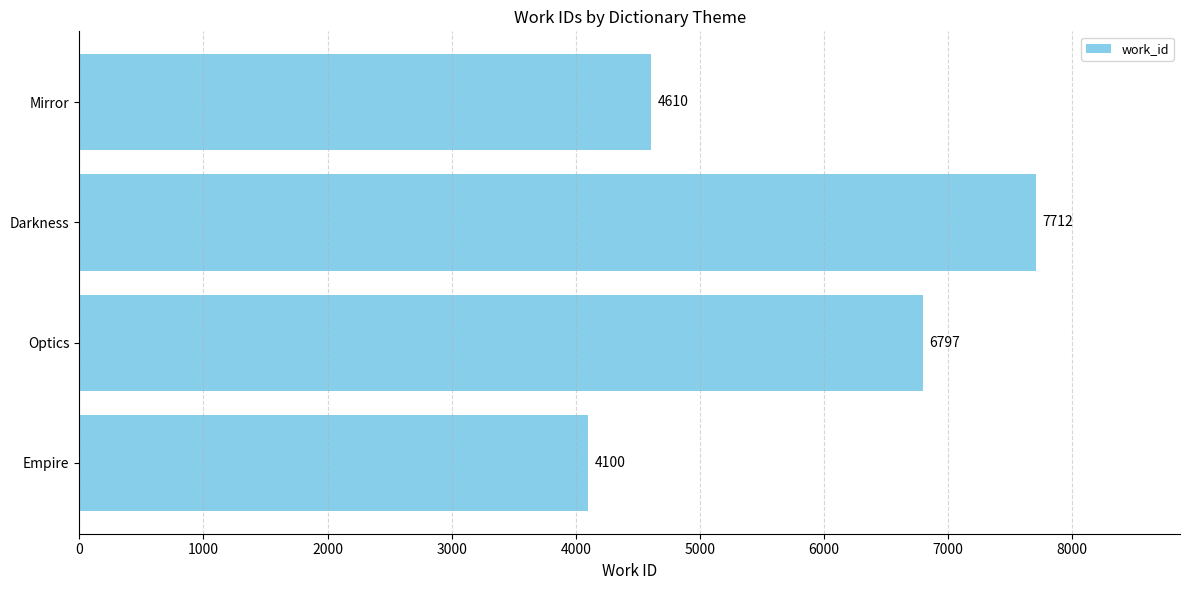

Reading bottom to top, list all the values displayed in this chart.

Empire=4100	Optics=6797	Darkness=7712	Mirror=4610